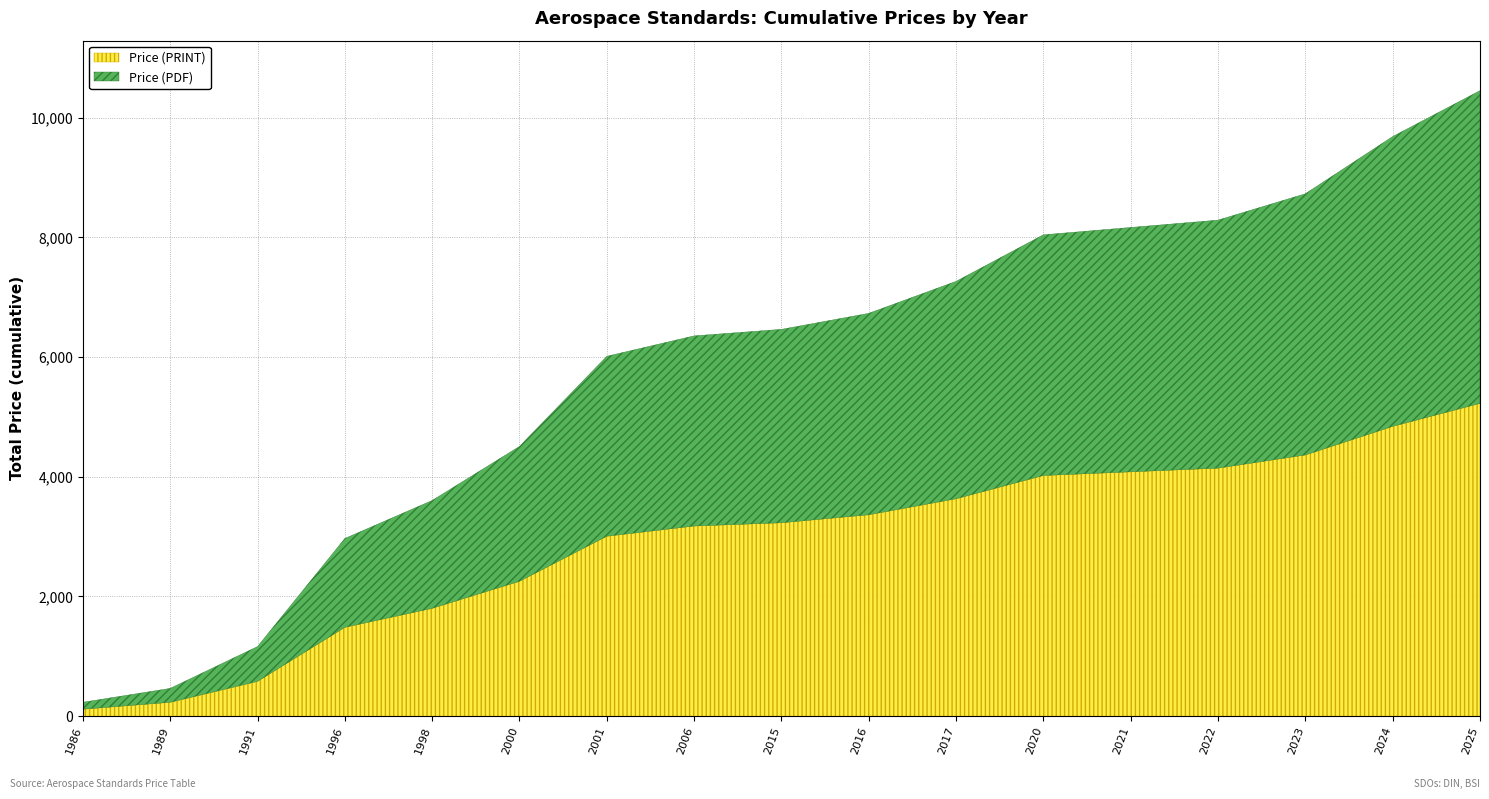

How many categories are shown in the chart?

17